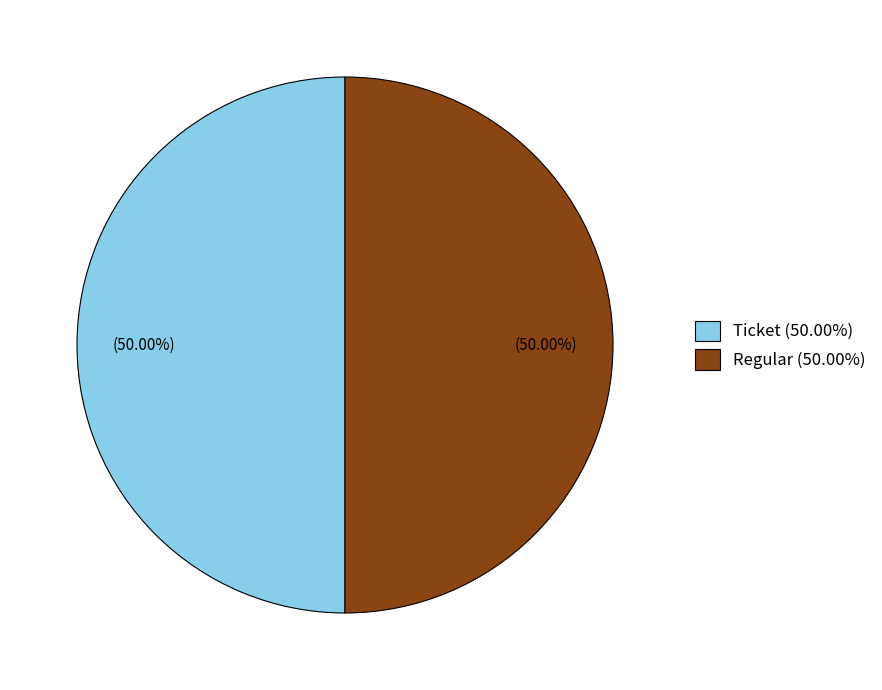

What is the ratio of the value at Regular (50.00%) to the value at Ticket (50.00%)?

1.0